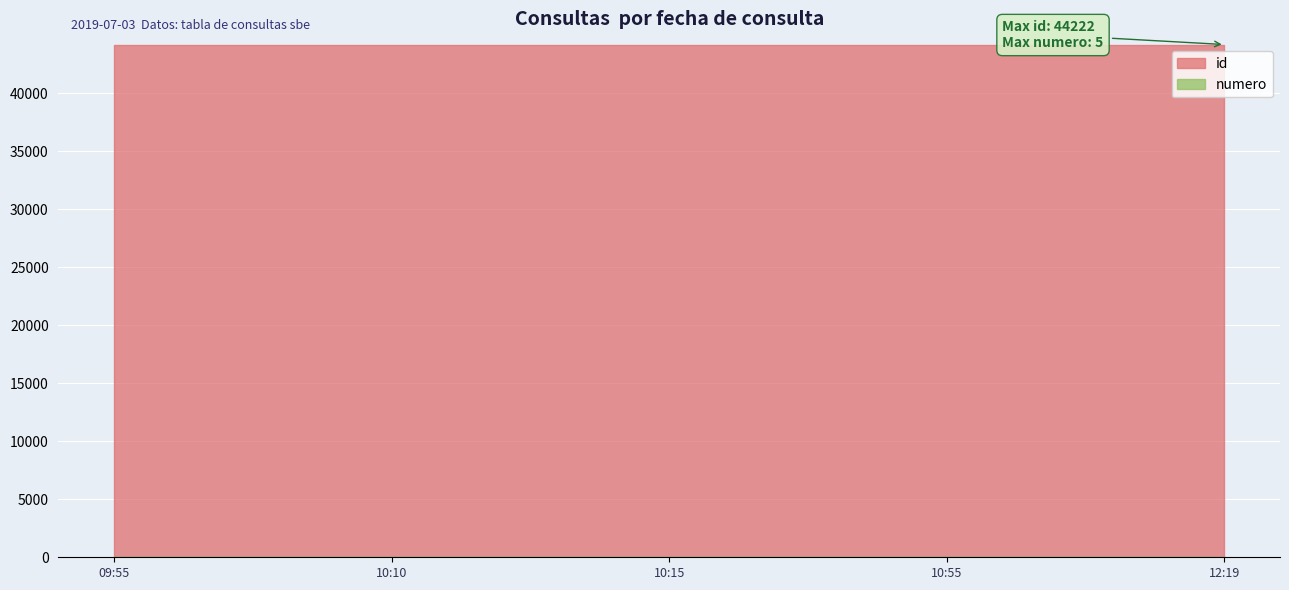

What position from the right is 2019-07-03 10:55:30?

2